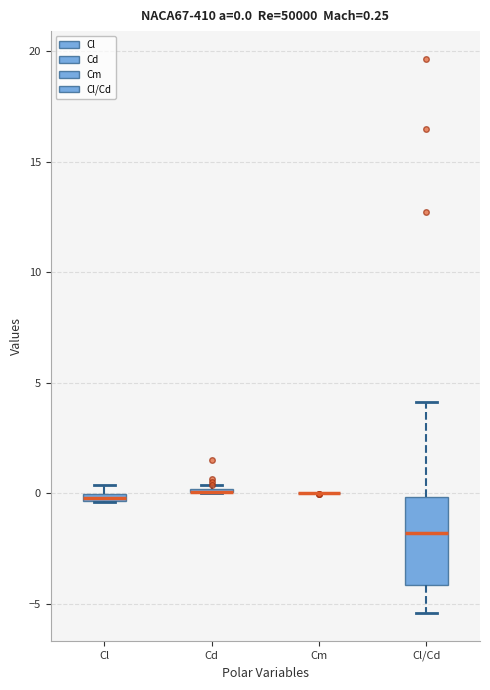

Comparing the boxes themselves (not the whiskers), which one is the tallest?

Cl/Cd